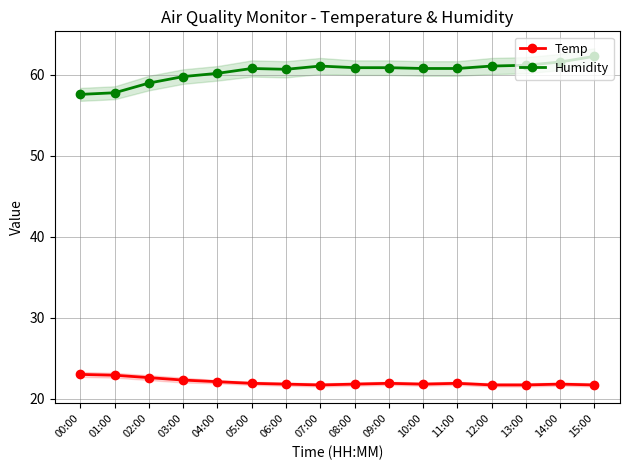

True or false: Humidity and Temp cross at least once.

False